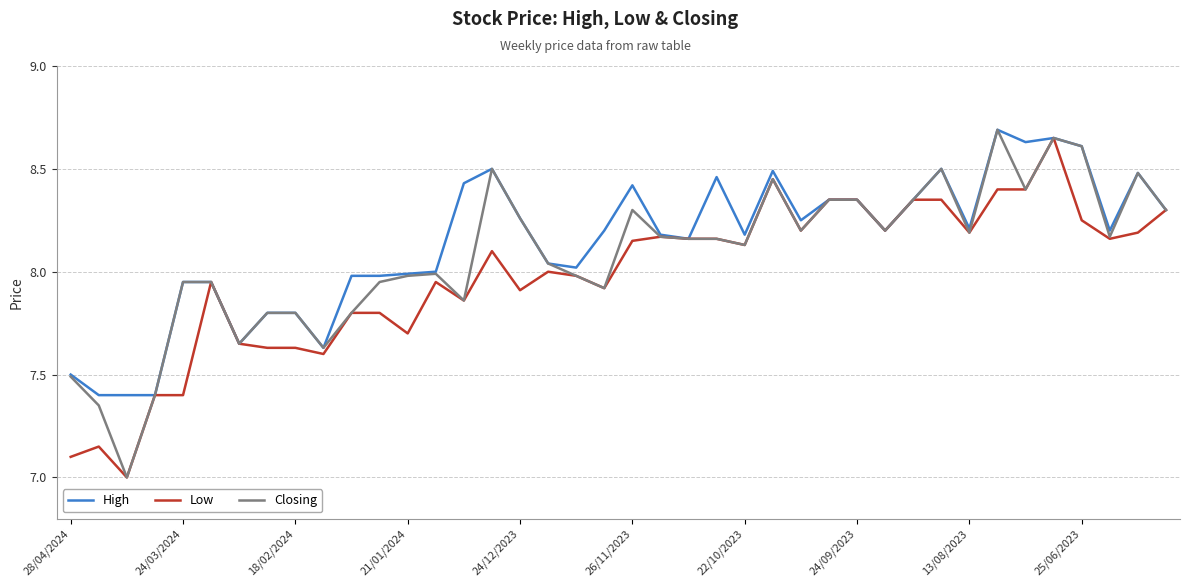

Does the chart display data point markers on the line(s)?

No